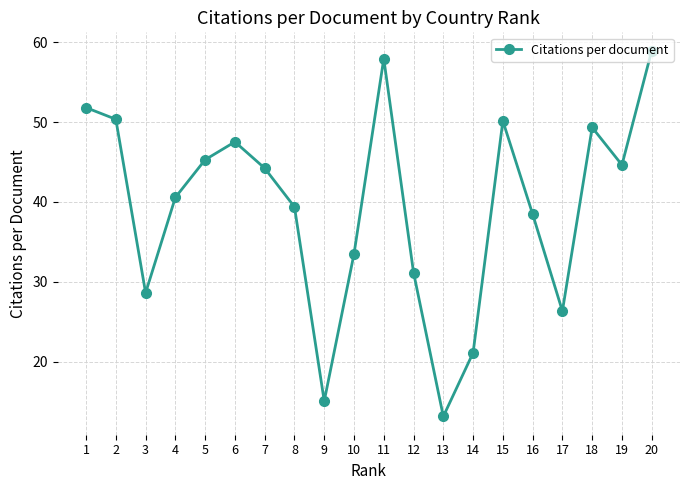

True or false: there are more than 0 points higher than both neighbors.

True